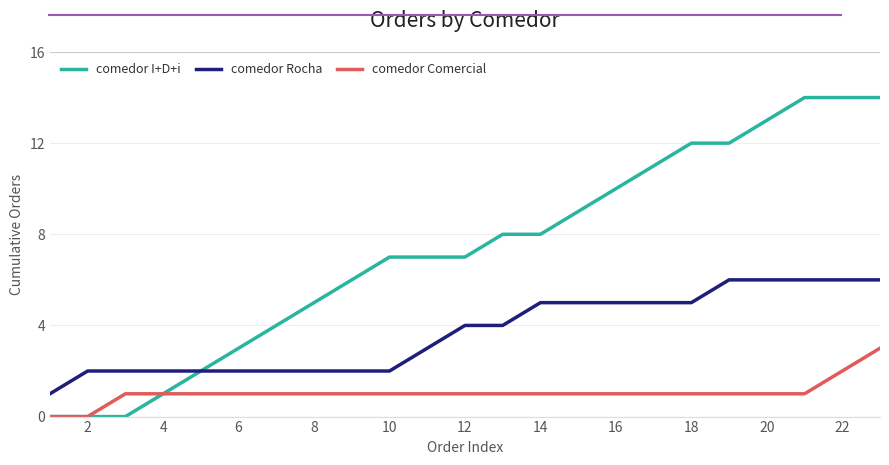

What is the difference between the second highest and minimum values in the comedor I+D+i series?

14